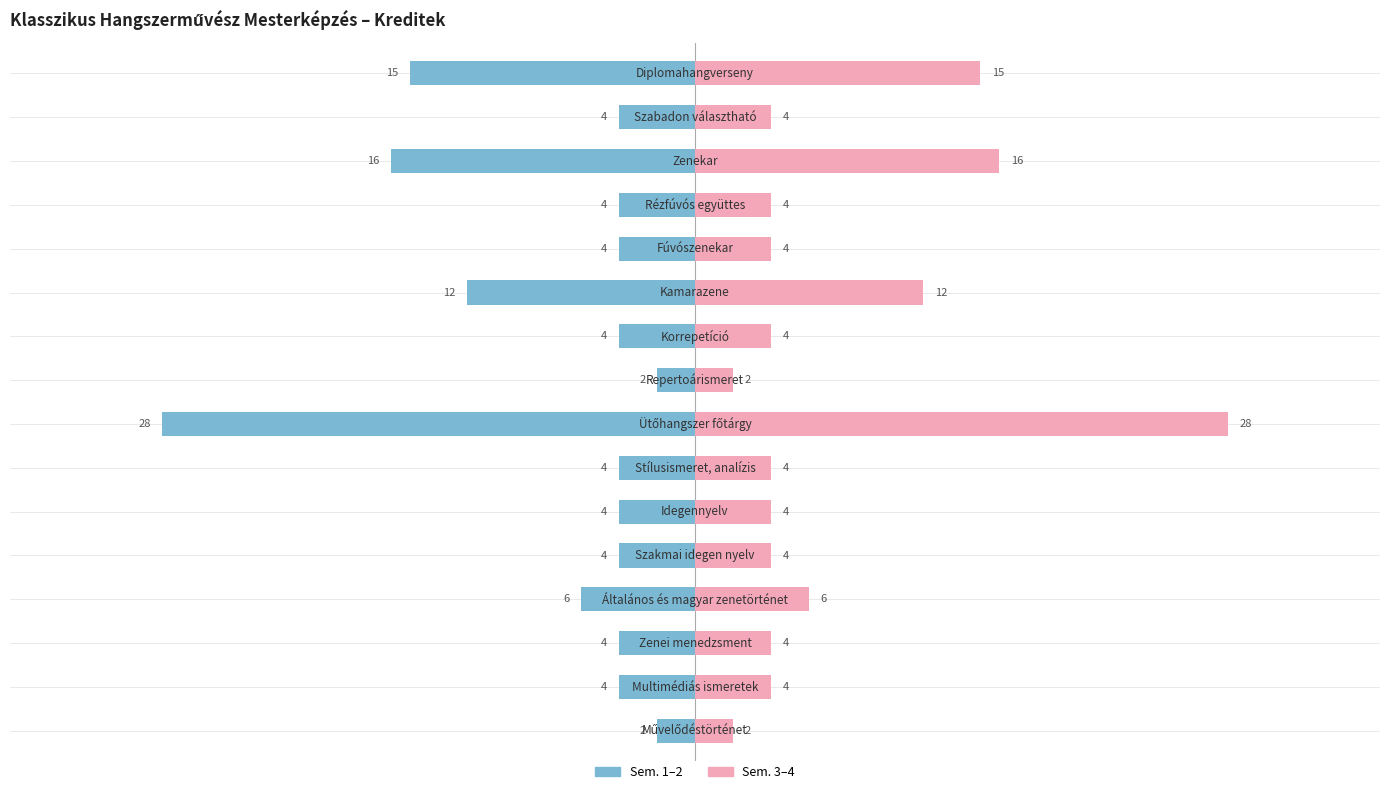

How many distinct data groups are displayed?

2